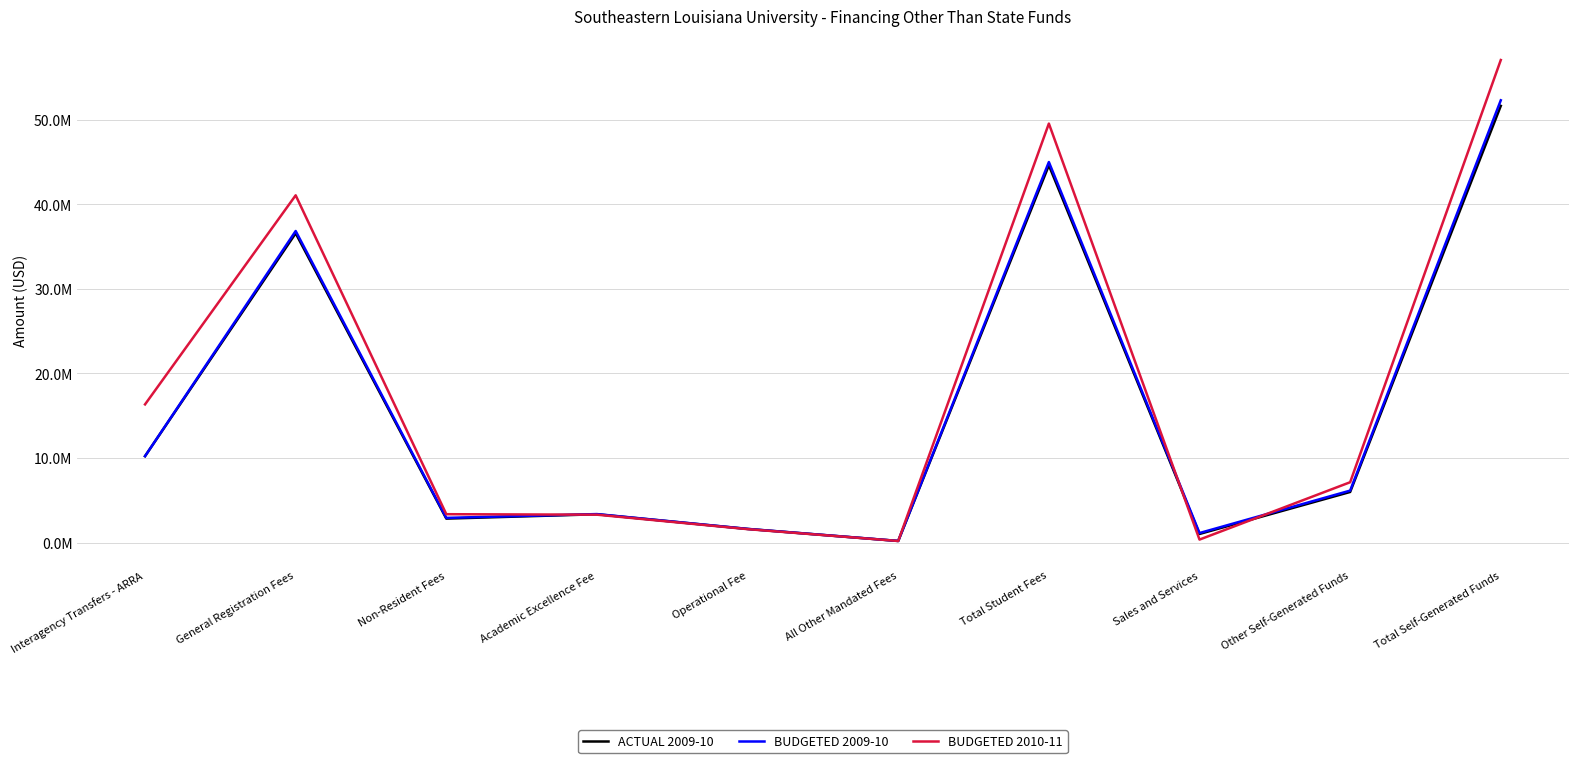

List the series in order of their peak value, highest first.

BUDGETED 2010-11, BUDGETED 2009-10, ACTUAL 2009-10